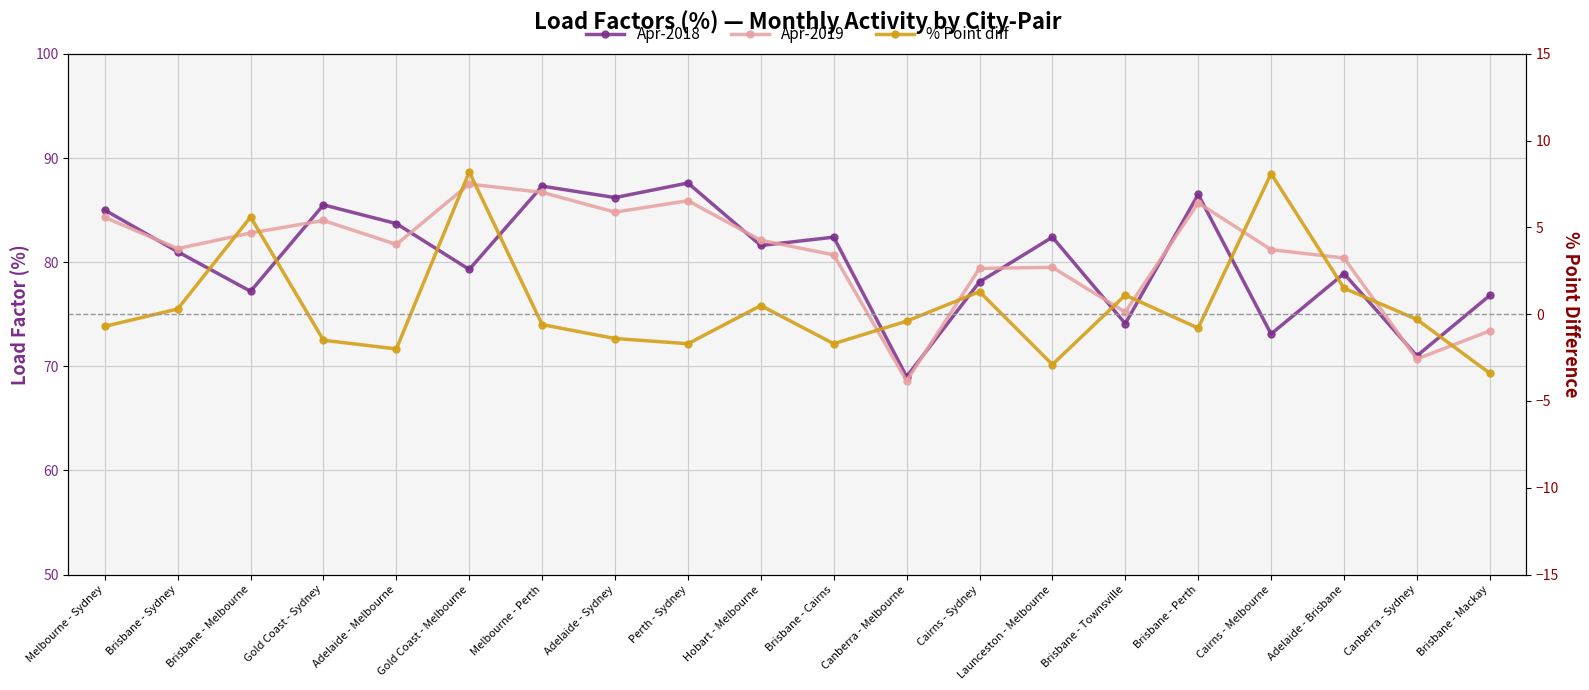

What is the total value across all series at Cairns - Melbourne?

162.4